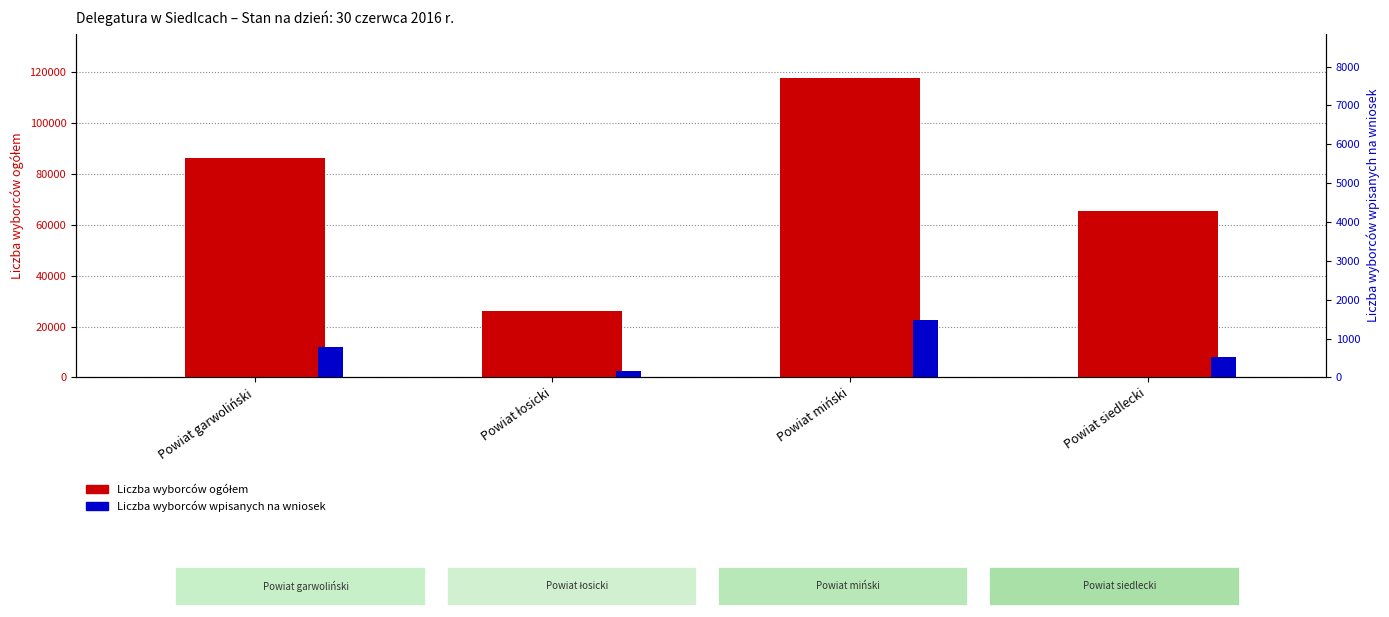

Reading left to right, what are all the values shown in this chart?

Liczba wyborców ogółem: 86240	26229	117583	65336
Liczba wyborców wpisanych na wniosek: 771	159	1475	536